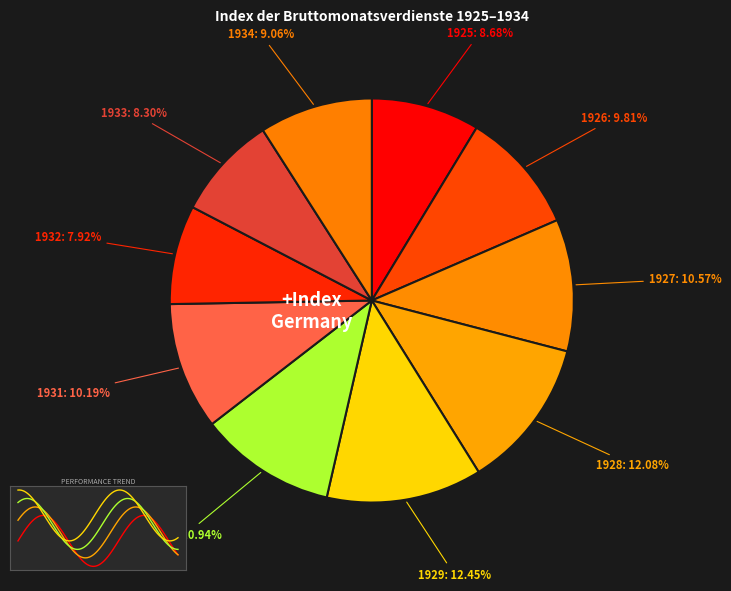

Is there a majority slice in this chart?

No